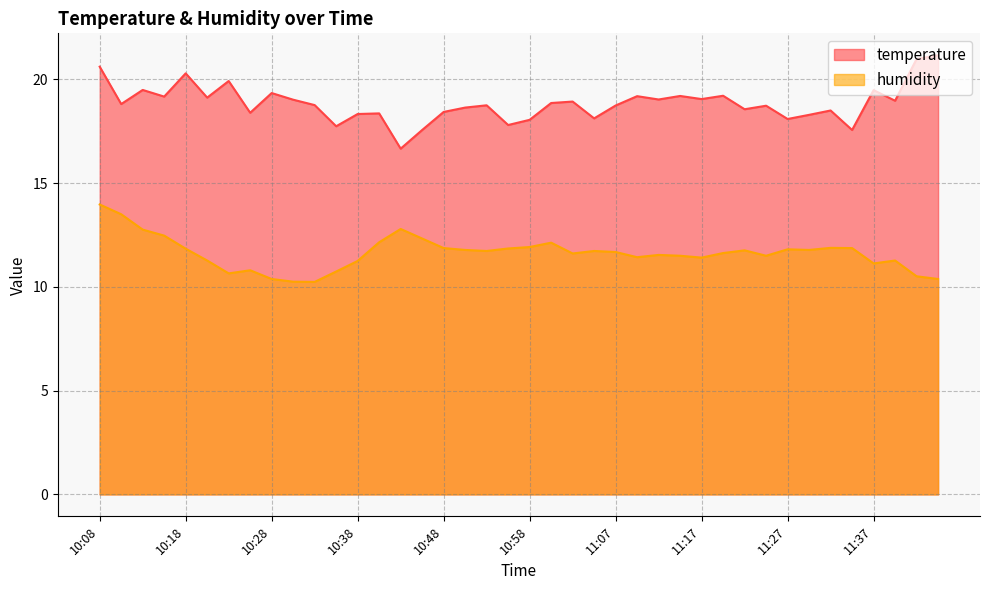

True or false: humidity has a value of 4.3 at 10:26.

False